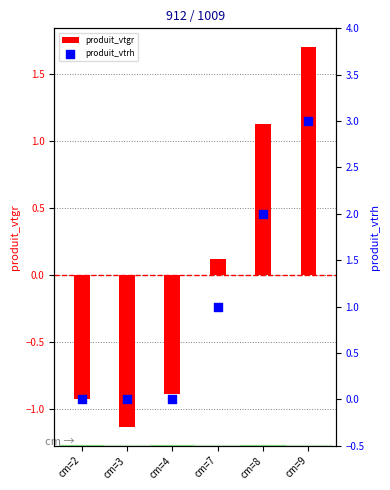

At which category is the sum across all series the highest?

cm=9